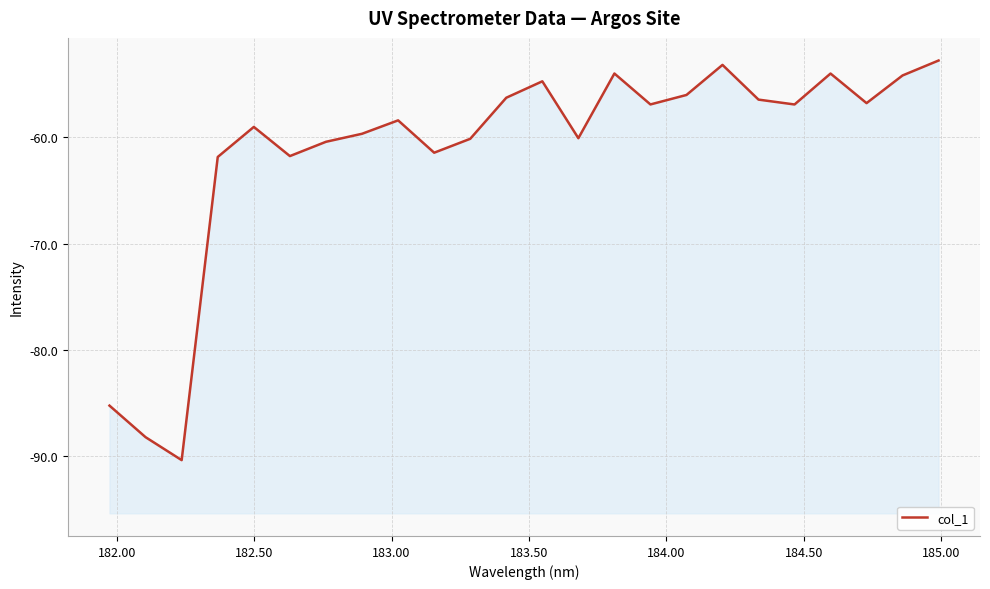

The chart shows a value of -99.9 at 183.00. True or false?

False